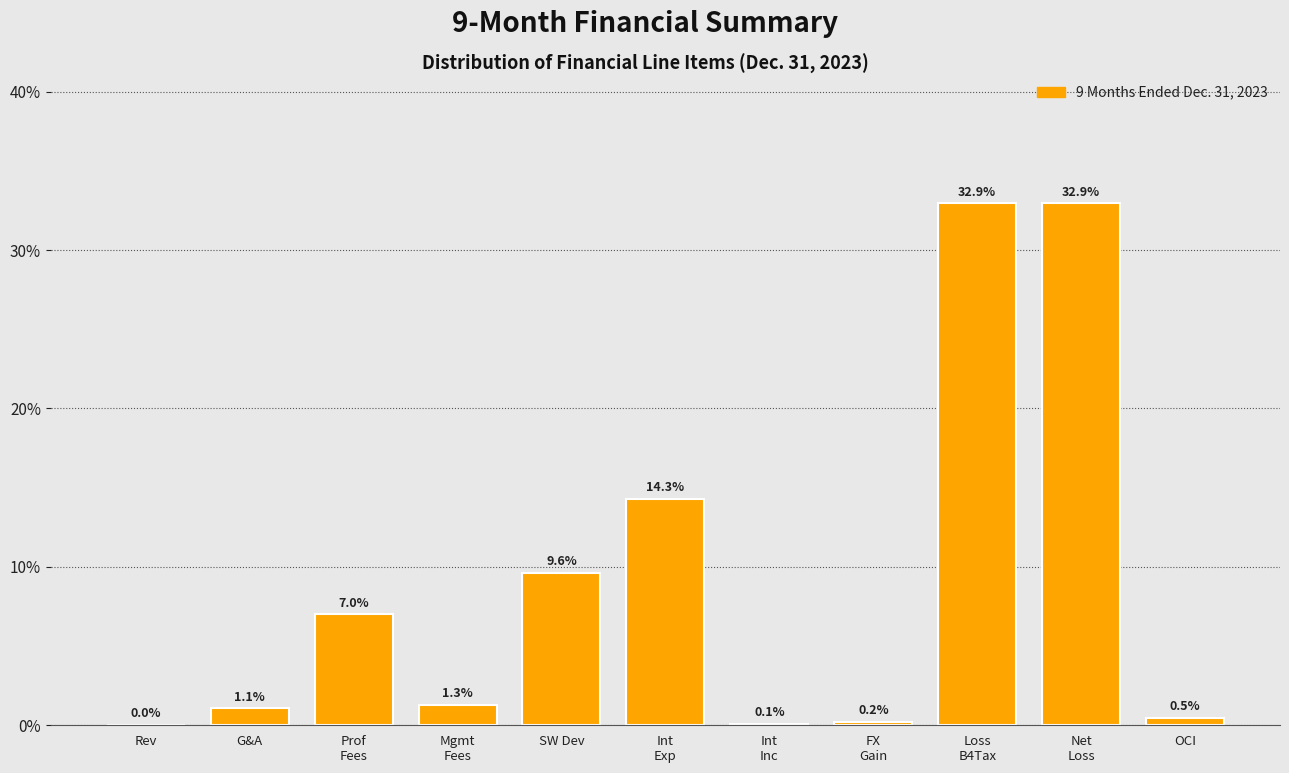

Read the value at G&A.

1.1